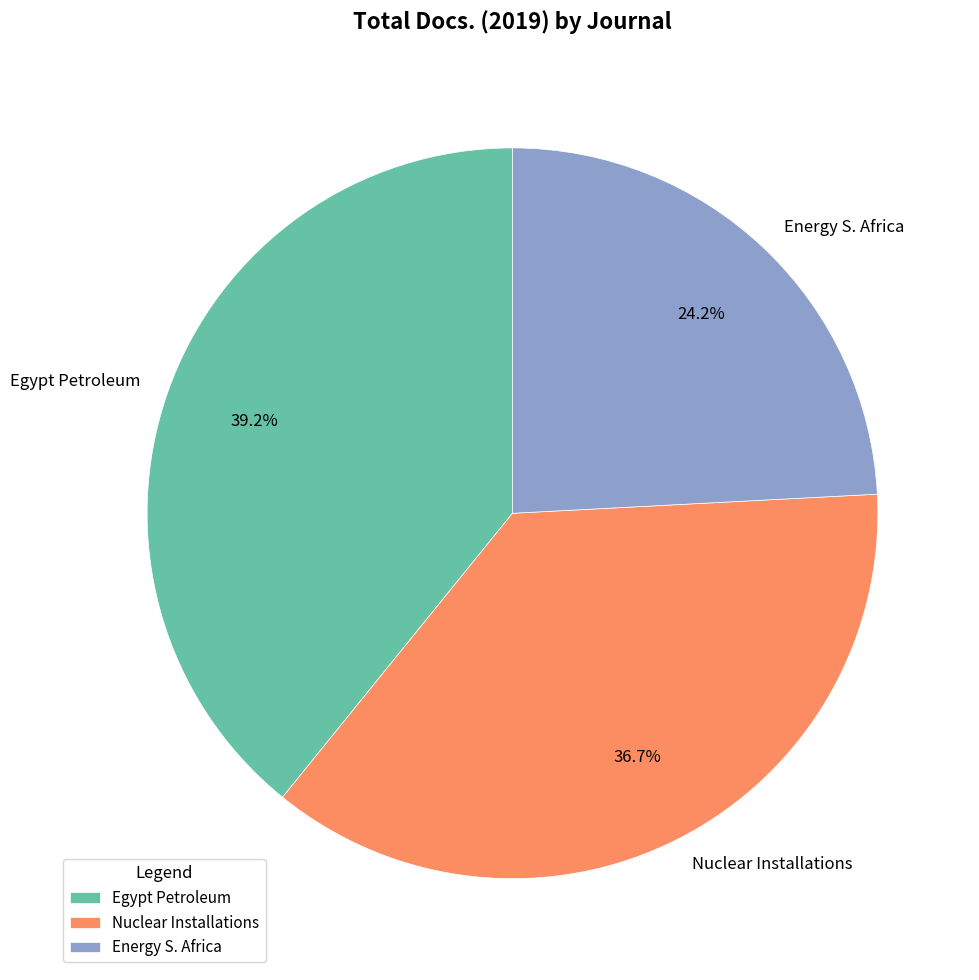

How much of the chart is everything except Egypt Petroleum?

60.8%